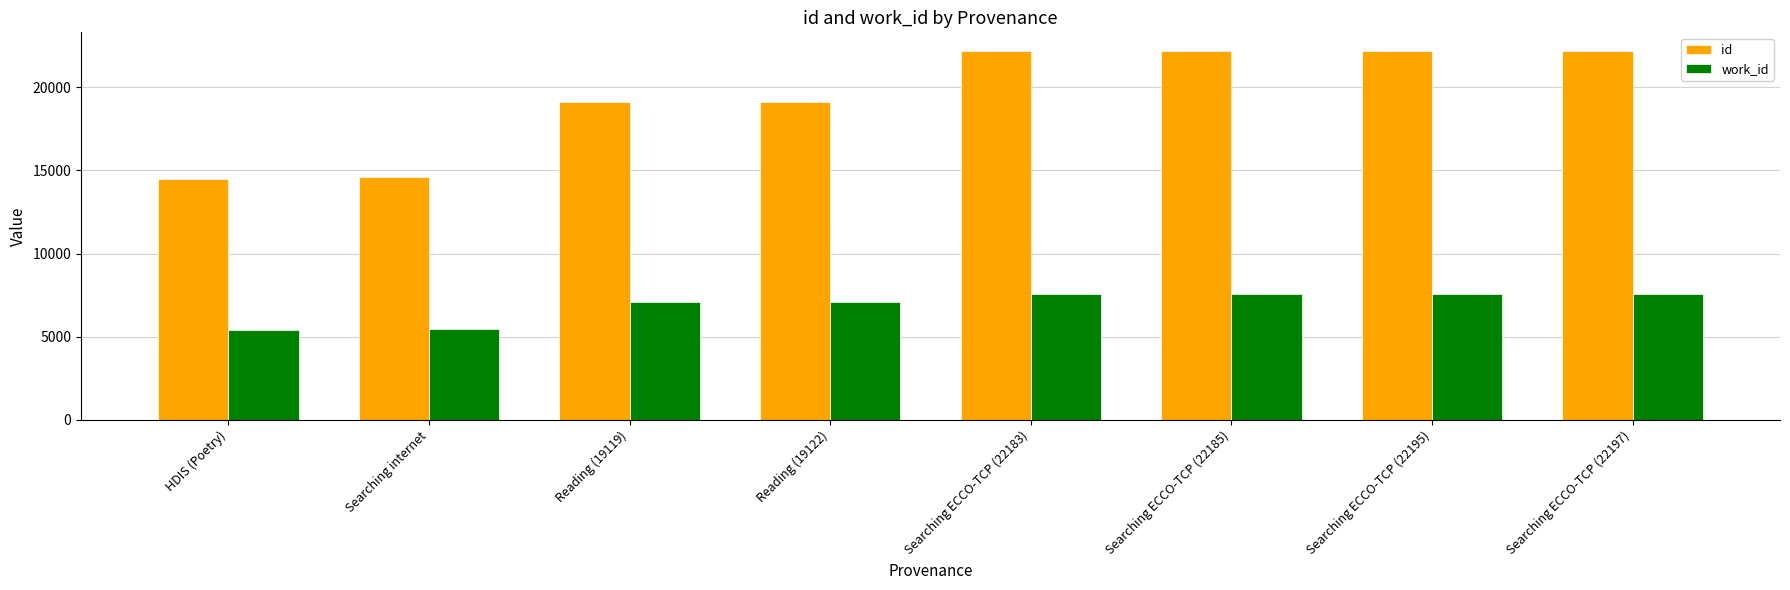

What value does the id series have at Searching ECCO-TCP (22195), to the nearest 50?

22200